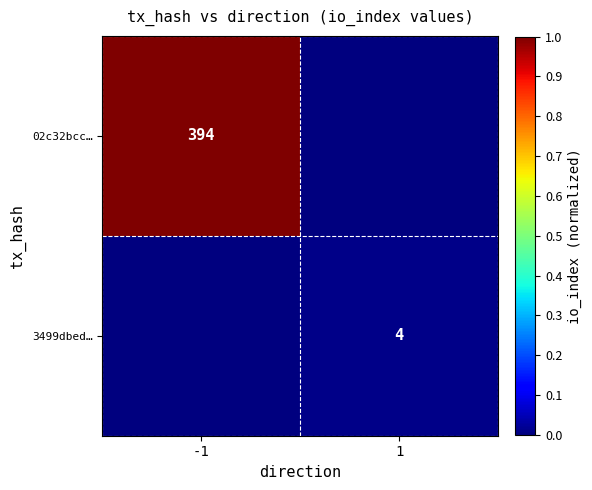

True or false: 3499dbed… has a value of 4 at 1.

True